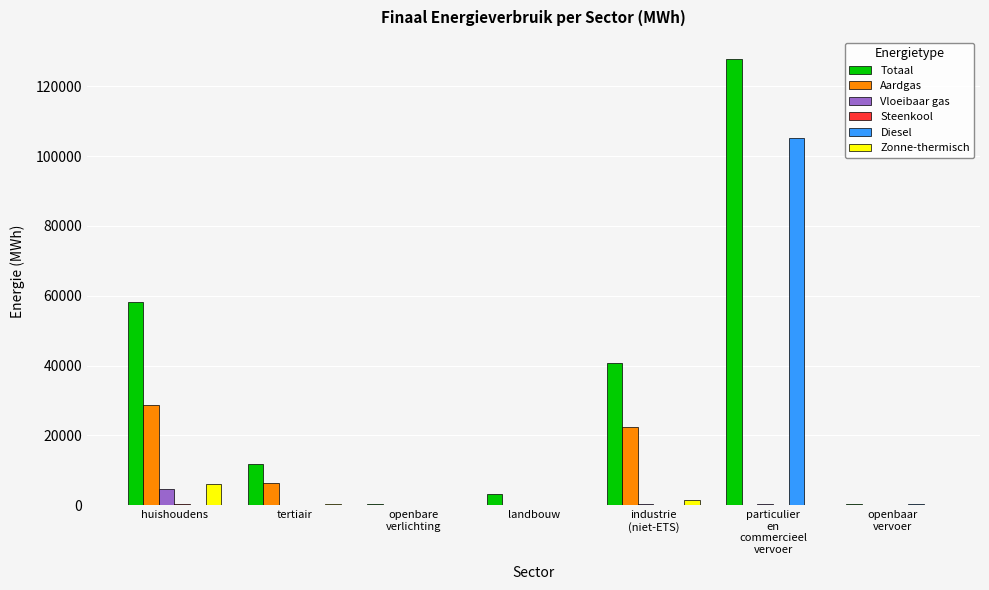

At which category is the sum across all series the highest?

particulier
en
commercieel
vervoer